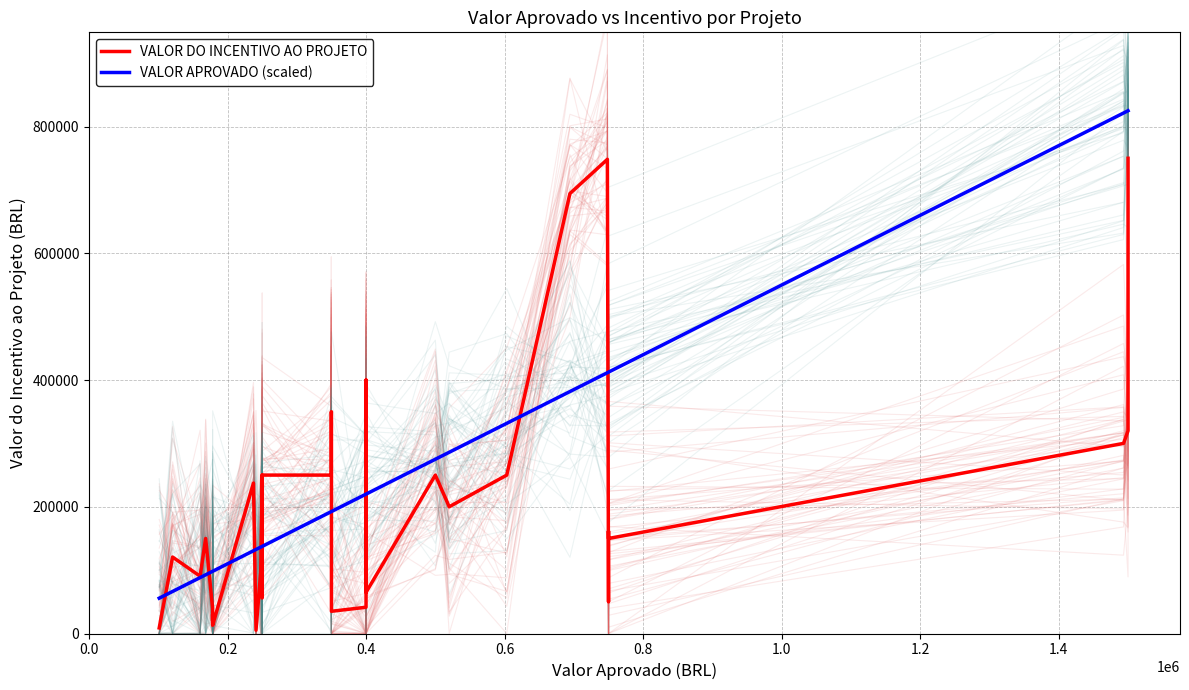

Reading left to right, extract all data points from this chart.

VALOR DO INCENTIVO AO PROJETO: 8813.6	120670.0	90395.0	150000.0	40000.0	20000.0	30000.0	13000.0	237460.0	5250.0	96683.4	250000.0	56065.0	58500.0	191500.0	250000.0	250000.0	250000.0	349000.0	349765.0	349800.0	350000.0	35067.7	41432.0	100000.0	100000.0	100000.0	400000.0	65000.0	250000.0	200000.0	250000.0	694300.0	748340.0	50000.0	161290.3	150000.0	300000.0	320000.0	750000.0
VALOR APROVADO (scaled): 55742.5	66368.5	88217.2	92620.0	98150.2	98150.2	98150.2	98150.2	130603.0	132588.5	136346.7	137500.0	137500.0	137500.0	137500.0	137500.0	137500.0	192336.1	192362.5	192370.8	192390.0	192500.0	192500.0	219962.6	220000.0	220000.0	220000.0	220000.0	220000.0	275000.0	286000.0	331694.0	381865.0	411587.0	412500.0	412500.0	412500.0	821403.0	825000.0	825000.0